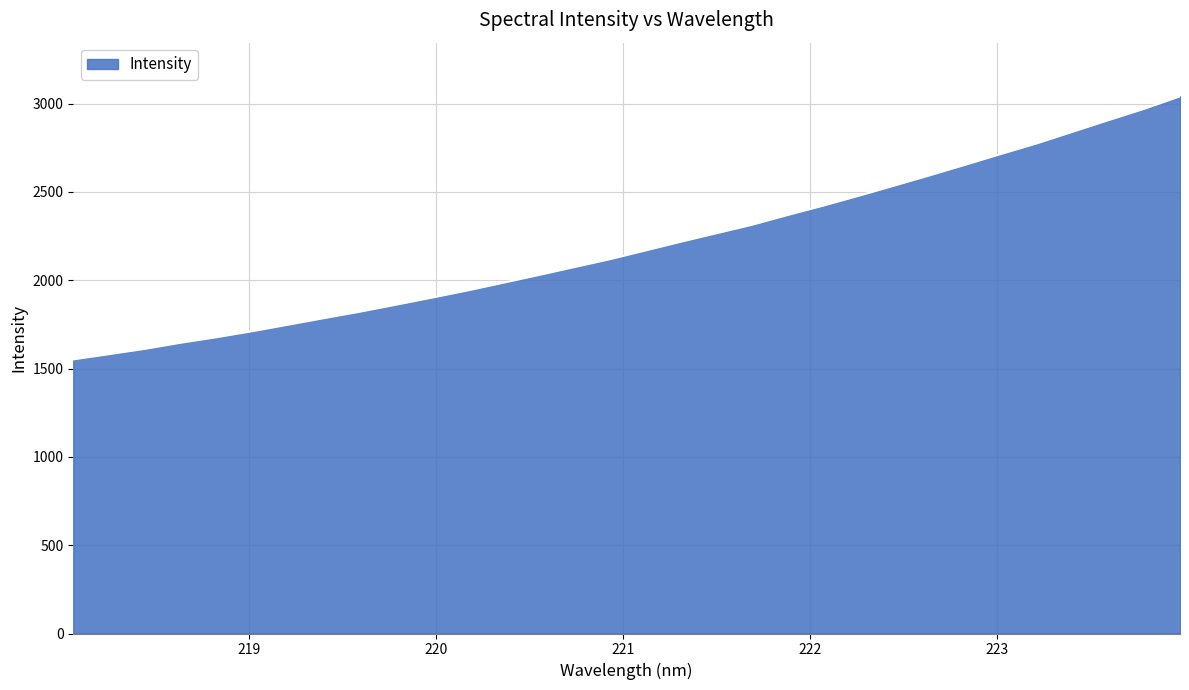

What is the smallest value displayed?

1551.5